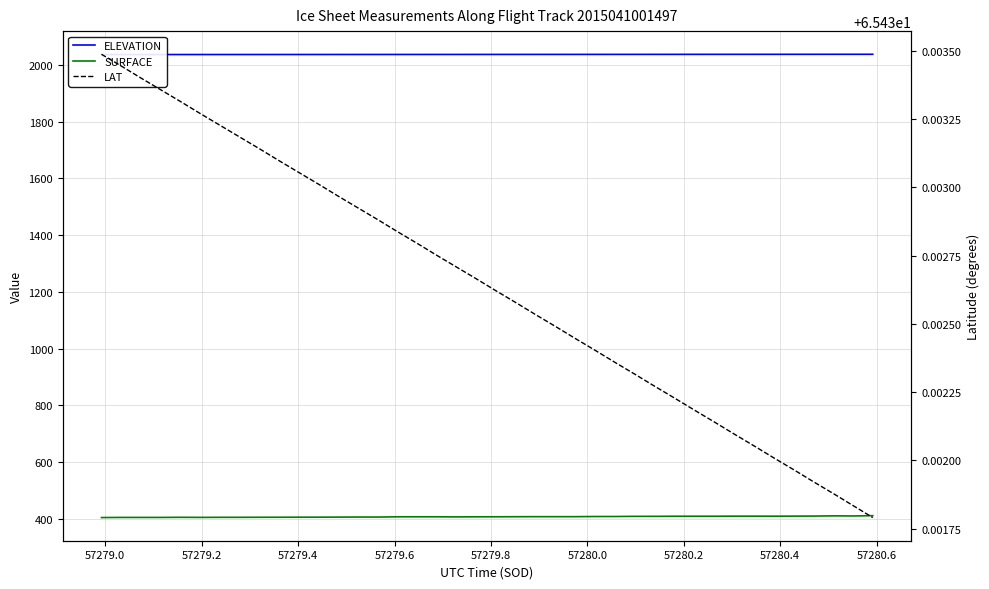

Count the number of categories in the chart.

40